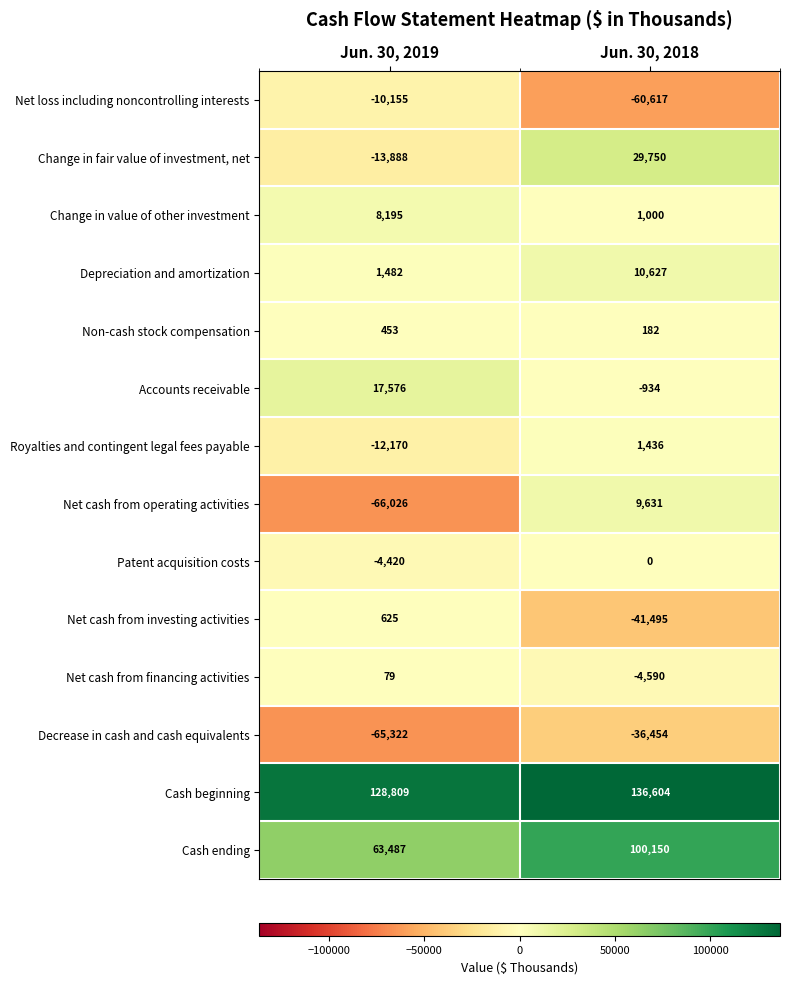

What is the total value across all series at Jun. 30, 2019?

48725